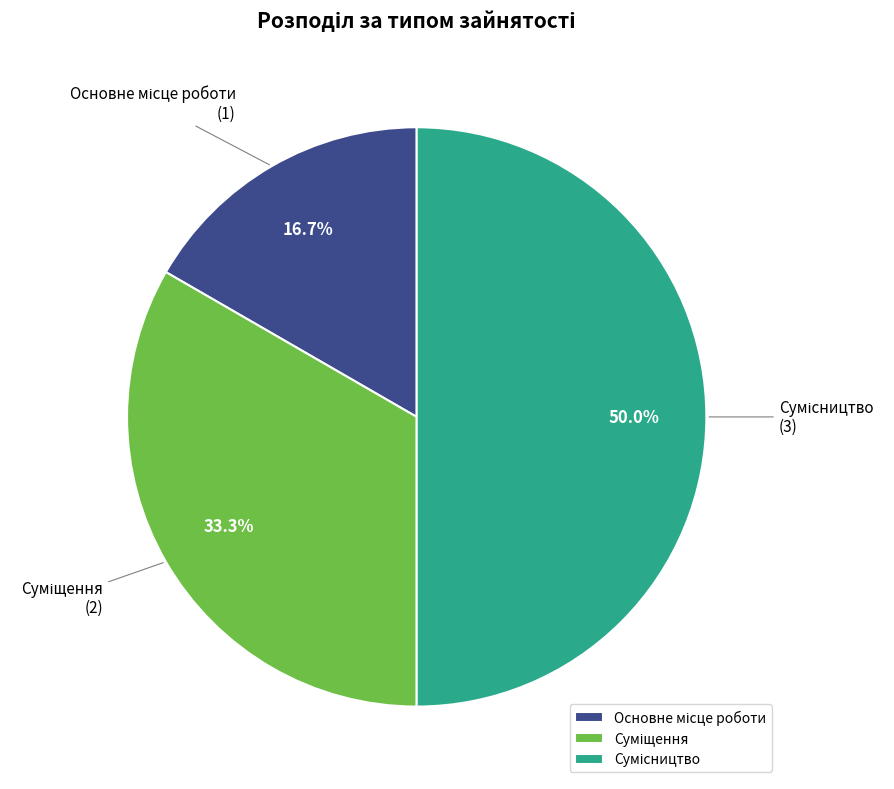

Combined, what portion of the pie is Основне місце роботи and Сумісництво?

66.7%